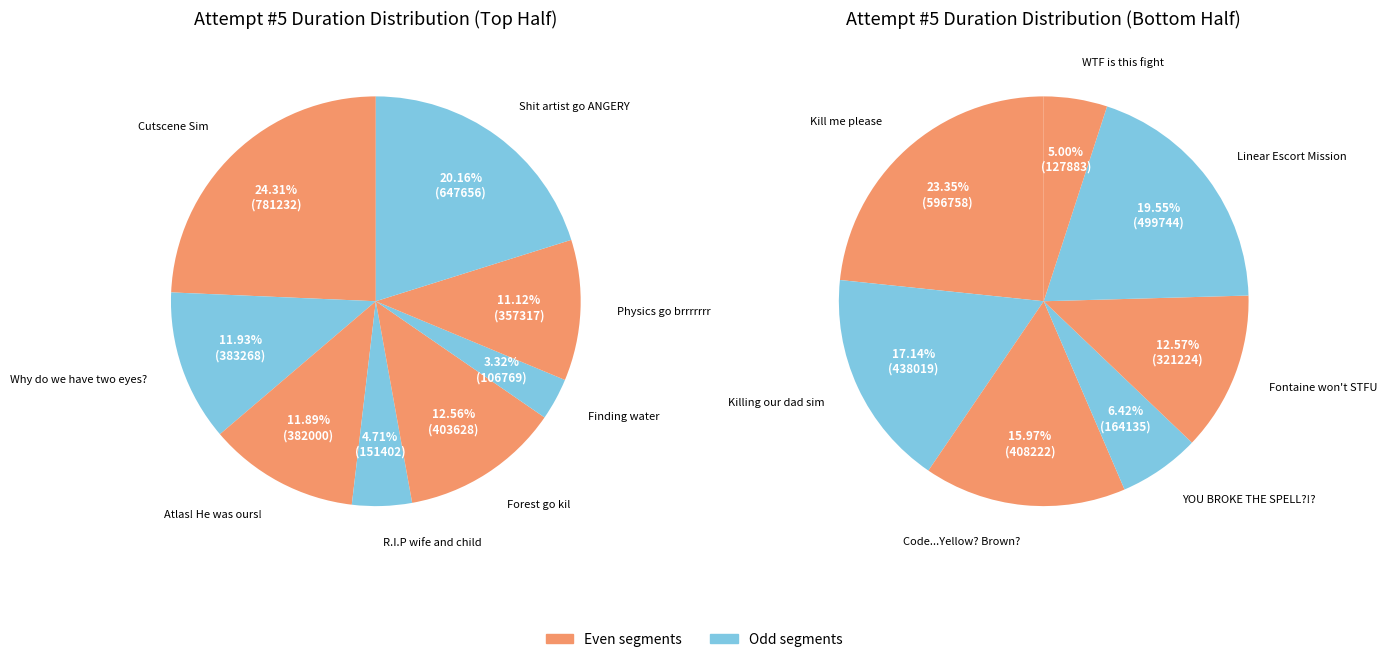

Which has a higher value, R.I.P wife and child or YOU BROKE THE SPELL?!??

YOU BROKE THE SPELL?!?